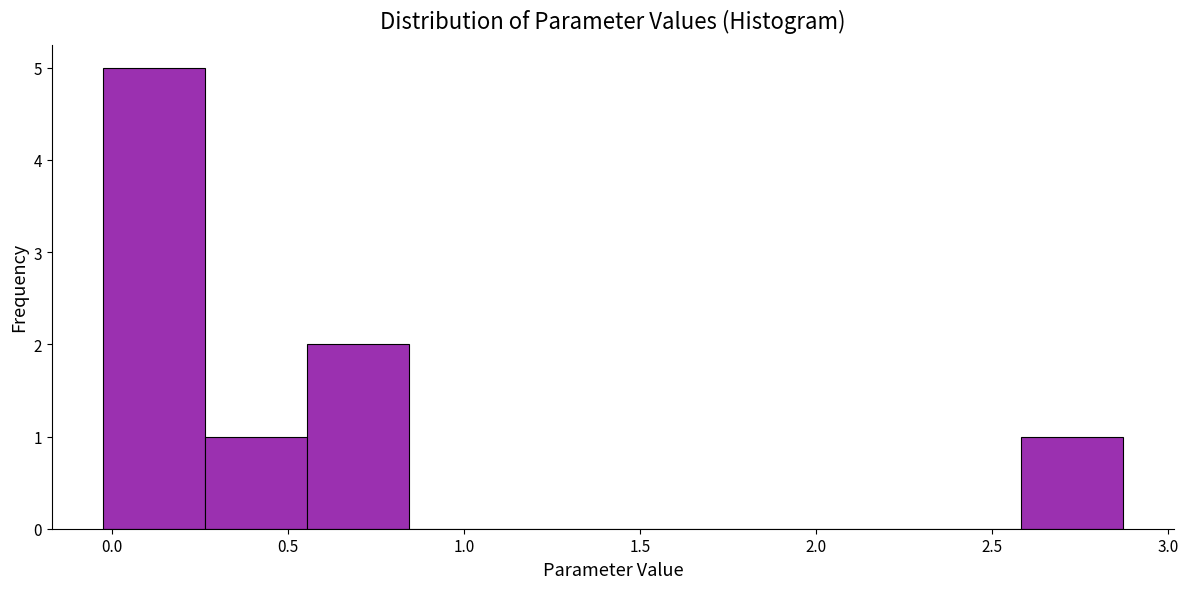

Reading left to right, list every bar in this chart as the range it spans on the x-axis followed by its height. Neither the bar edges nor the heights are printed on the chart, so give them approximately, as read against the axes.

-0.05 to 0.25: 5
0.25 to 0.55: 1
0.55 to 0.85: 2
0.85 to 1.15: 0
1.15 to 1.40: 0
1.40 to 1.70: 0
1.70 to 2.00: 0
2.00 to 2.30: 0
2.30 to 2.60: 0
2.60 to 2.85: 1